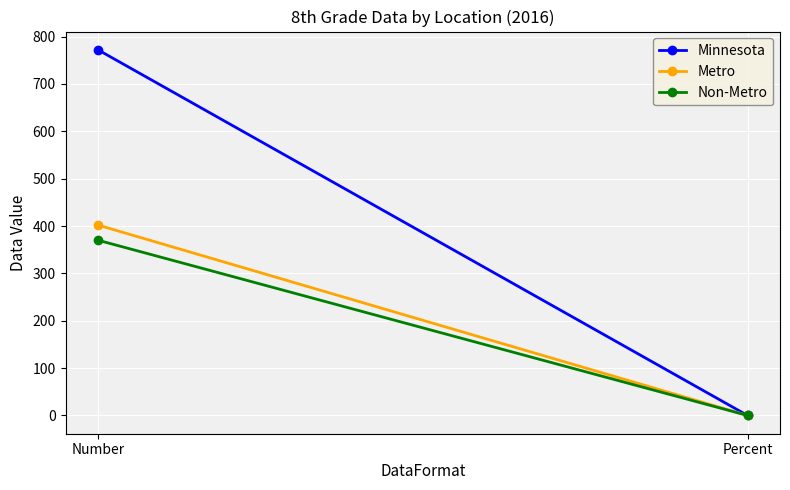

Rank the categories by Non-Metro value from lowest to highest.

Percent, Number